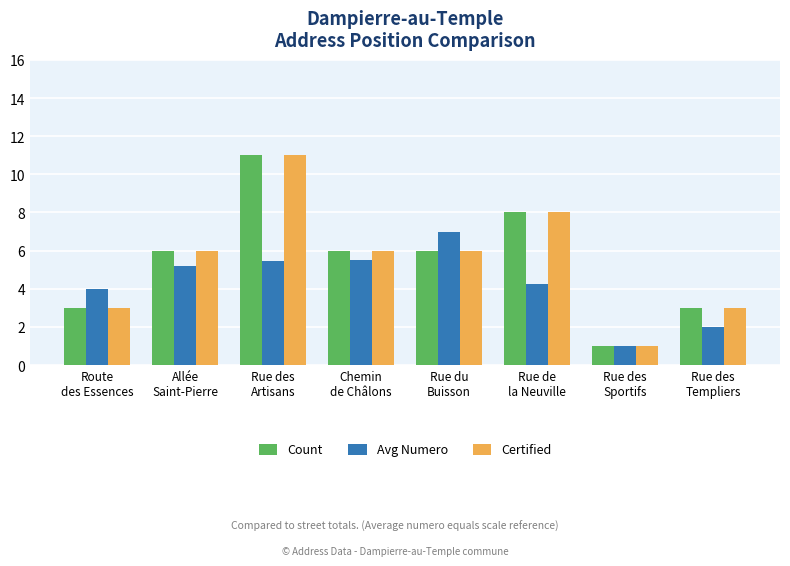

What is the difference between the Count values at Rue des
Templiers and Rue des
Sportifs?

2.0